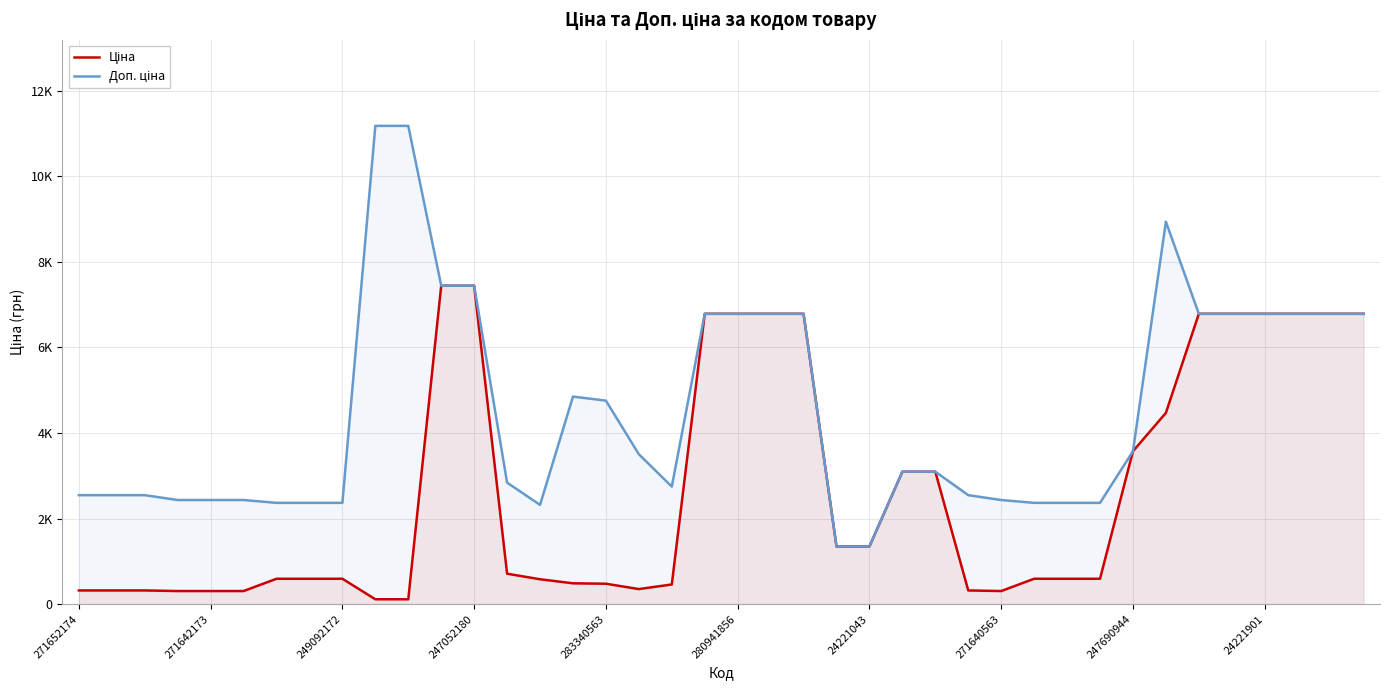

Which series has the largest range (max minus min)?

Доп. ціна